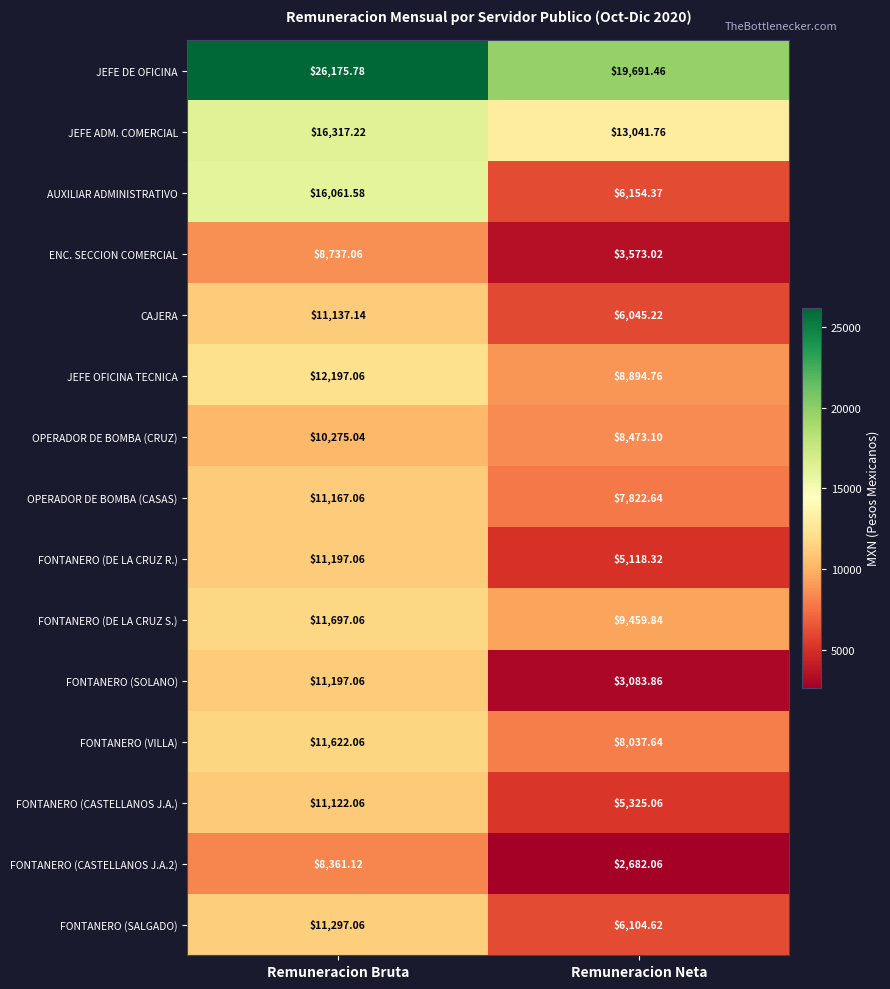

Which label corresponds to the largest value in the chart?

Remuneracion Bruta